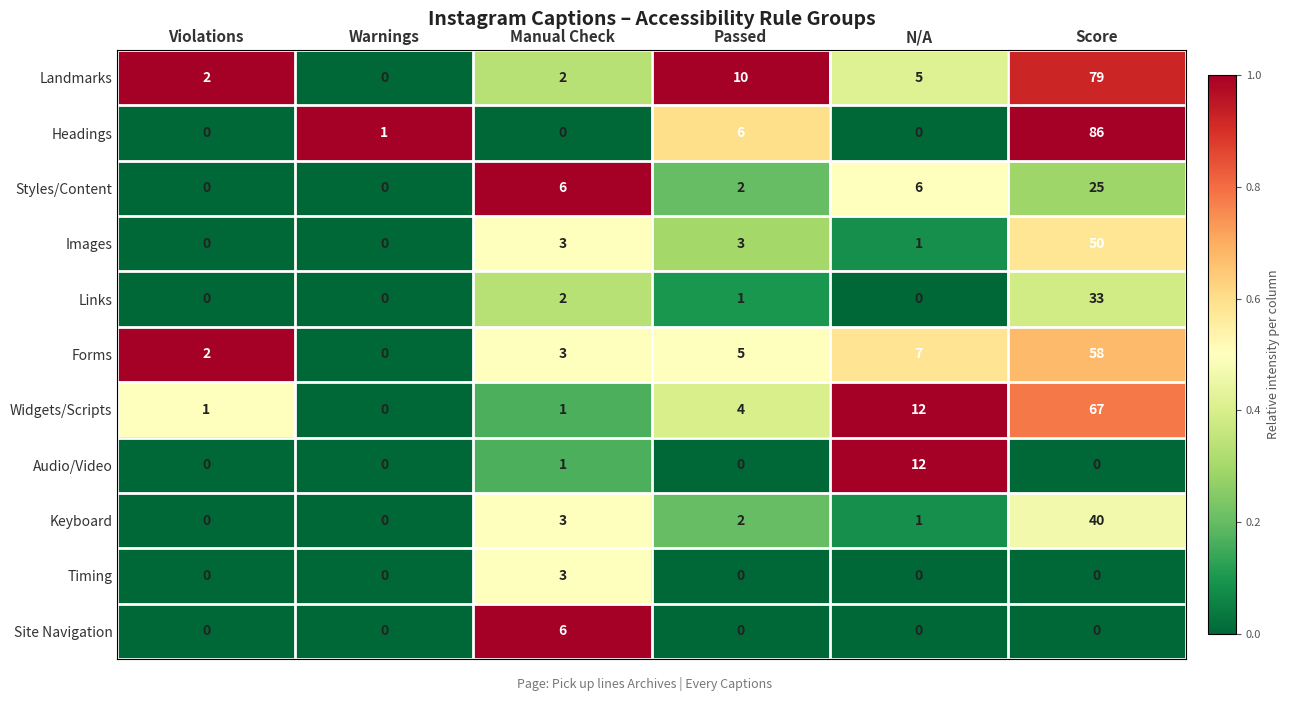

What is the maximum value for Links?

33